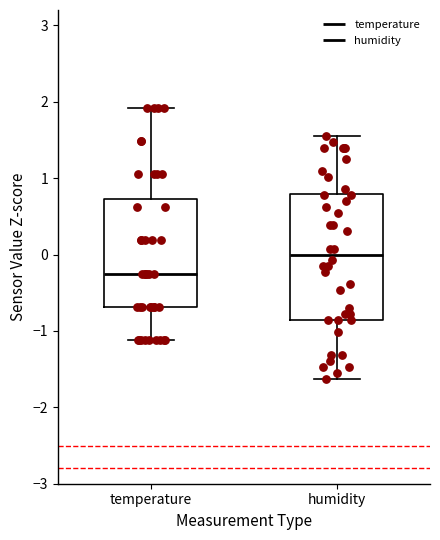

Where is the upper edge of the box for humidity on the y-axis? The values are not printed on the chart, so give them approximately, as read against the axis.

0.8